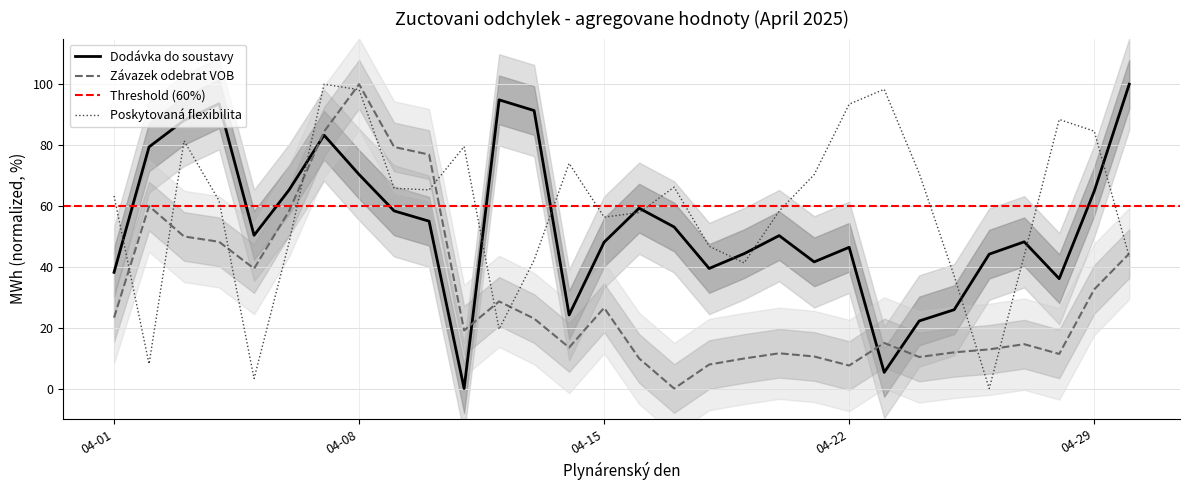

At how many categories does at least one series exceed 73?

16